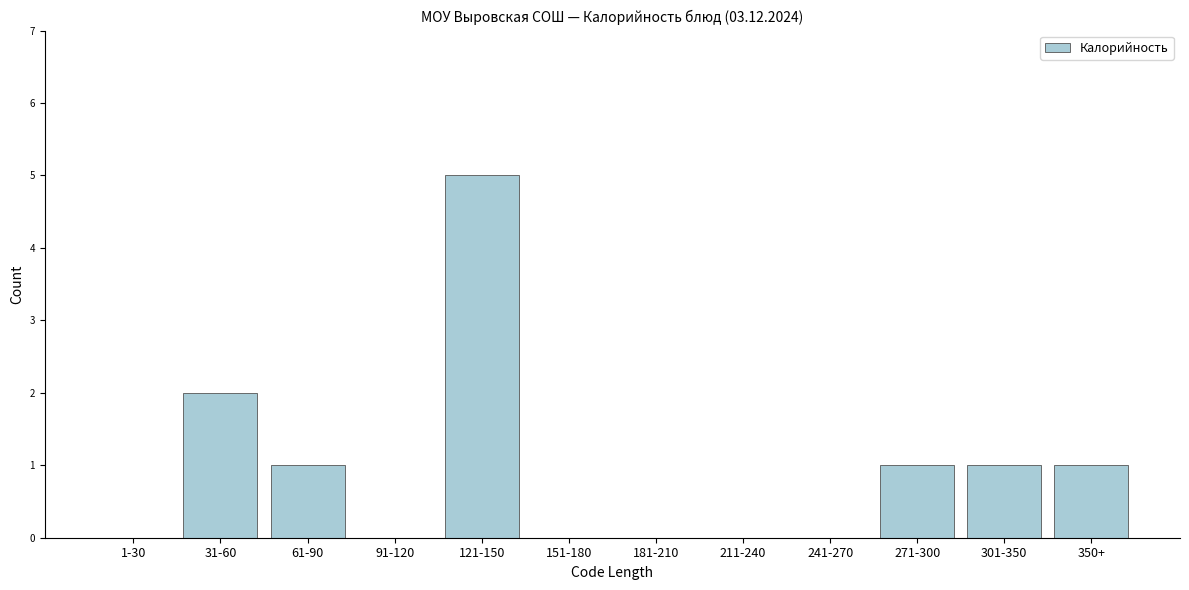

Reading left to right, transcribe all the data shown in this chart.

1-30=0	31-60=2	61-90=1	91-120=0	121-150=5	151-180=0	181-210=0	211-240=0	241-270=0	271-300=1	301-350=1	350+=1